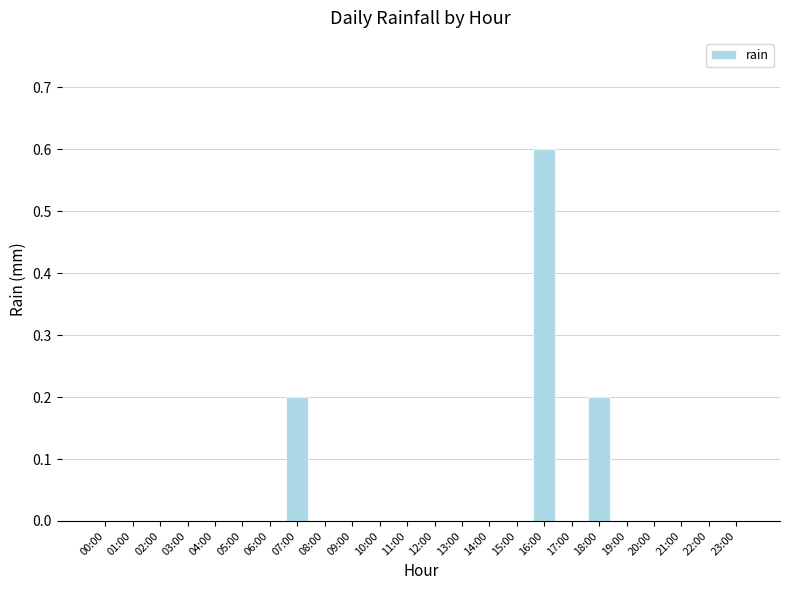

Count the values in the range 0 to 1.

24